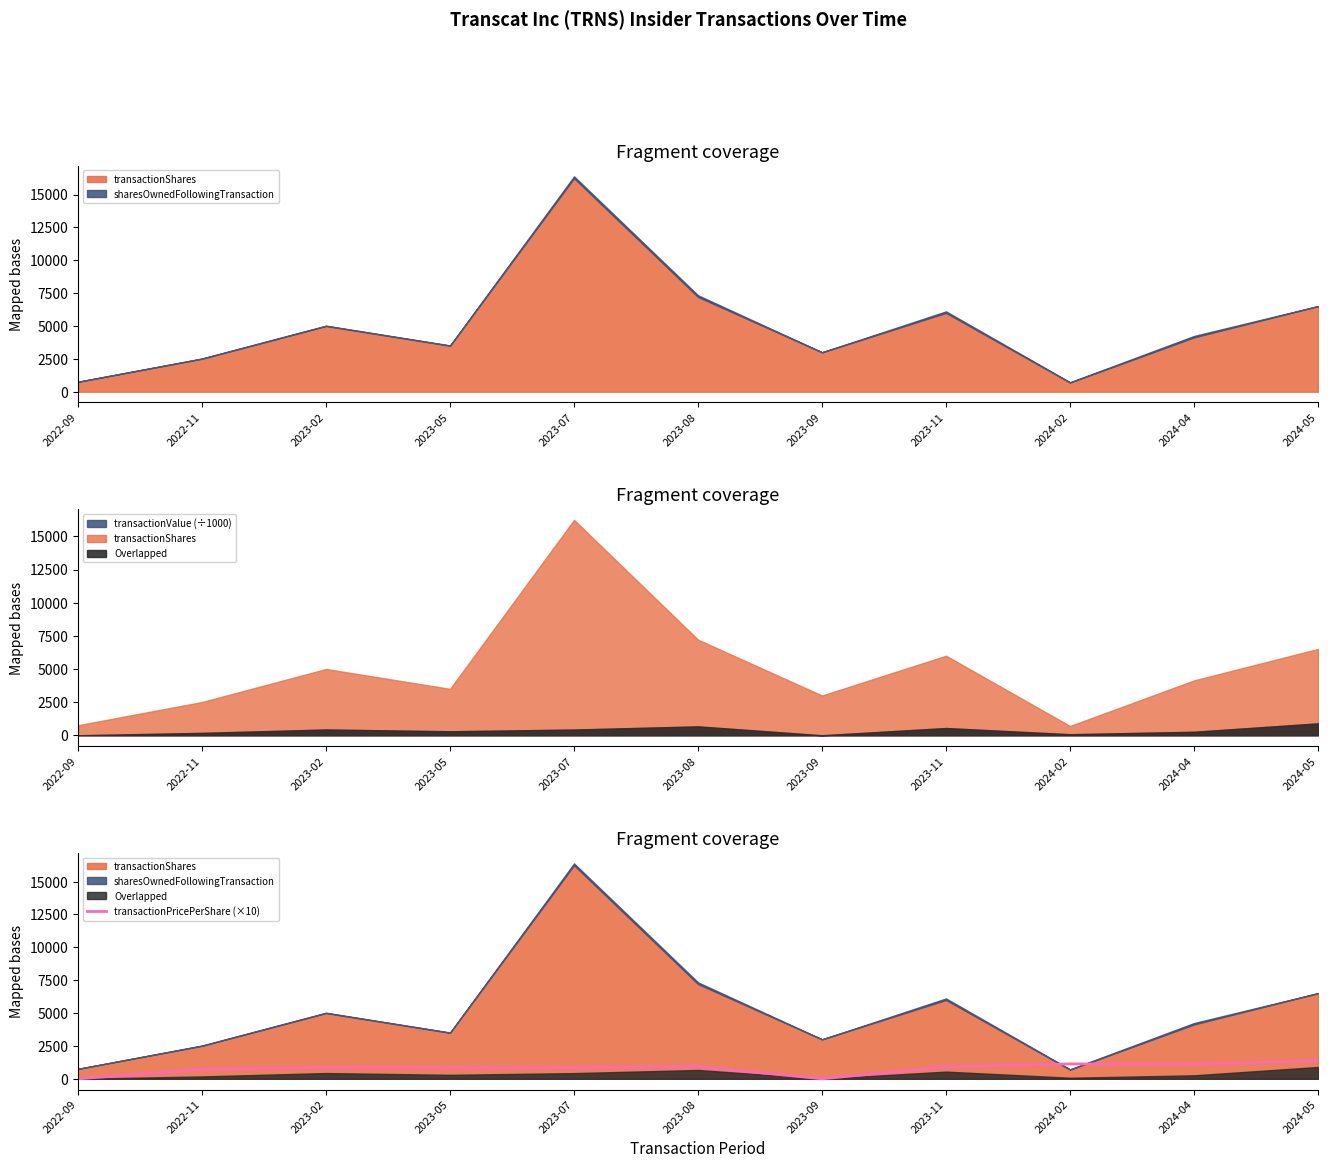

The value of transactionPricePerShare (×10) at 2024-04 is 1114.3. True or false?

True